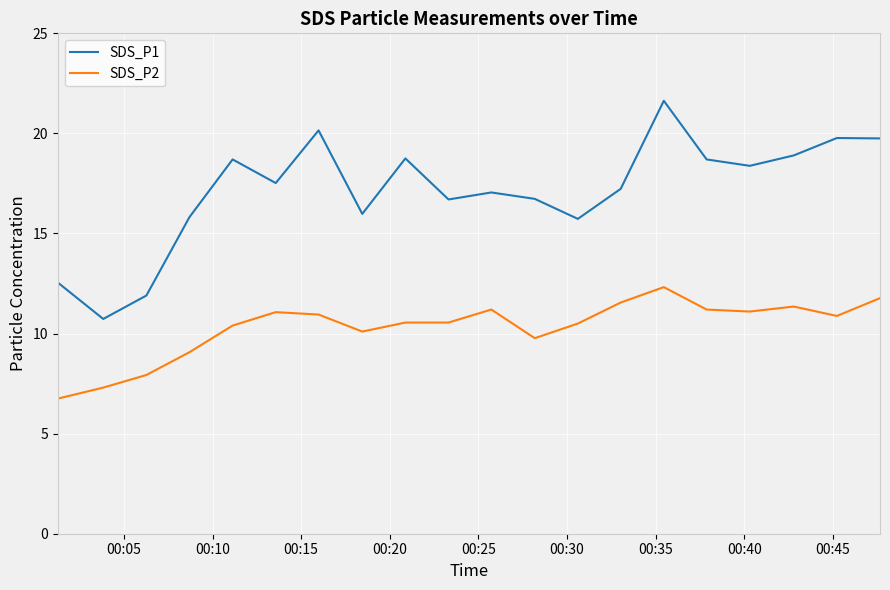

Which series has the widest spread of values?

SDS_P1